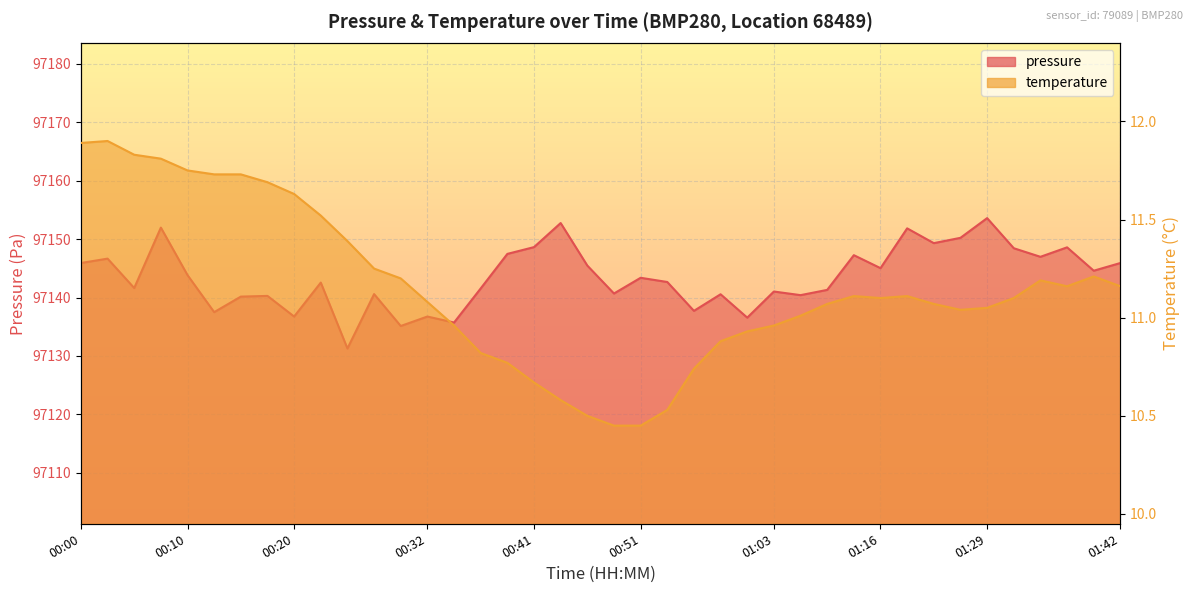

Reading left to right, transcribe all the data shown in this chart.

pressure: 00:00=97145.9	00:03=97146.7	00:05=97141.6	00:07=97152.0	00:10=97143.8	00:12=97137.5	00:15=97140.2	00:17=97140.3	00:20=97136.8	00:22=97142.6	00:24=97131.3	00:27=97140.6	00:29=97135.1	00:32=97136.8	00:34=97135.7	00:37=97141.6	00:39=97147.5	00:41=97148.6	00:44=97152.8	00:46=97145.5	00:49=97140.7	00:51=97143.4	00:54=97142.7	00:56=97137.7	00:58=97140.6	01:01=97136.6	01:03=97141.0	01:06=97140.4	01:08=97141.3	01:14=97147.2	01:16=97145.0	01:19=97151.8	01:25=97149.3	01:27=97150.2	01:29=97153.6	01:32=97148.4	01:34=97147.0	01:37=97148.6	01:39=97144.6	01:42=97145.9
temperature: 00:00=11.9	00:03=11.9	00:05=11.8	00:07=11.8	00:10=11.8	00:12=11.7	00:15=11.7	00:17=11.7	00:20=11.6	00:22=11.5	00:24=11.4	00:27=11.2	00:29=11.2	00:32=11.1	00:34=11.0	00:37=10.8	00:39=10.8	00:41=10.7	00:44=10.6	00:46=10.5	00:49=10.4	00:51=10.4	00:54=10.5	00:56=10.7	00:58=10.9	01:01=10.9	01:03=11.0	01:06=11.0	01:08=11.1	01:14=11.1	01:16=11.1	01:19=11.1	01:25=11.1	01:27=11.0	01:29=11.1	01:32=11.1	01:34=11.2	01:37=11.2	01:39=11.2	01:42=11.2